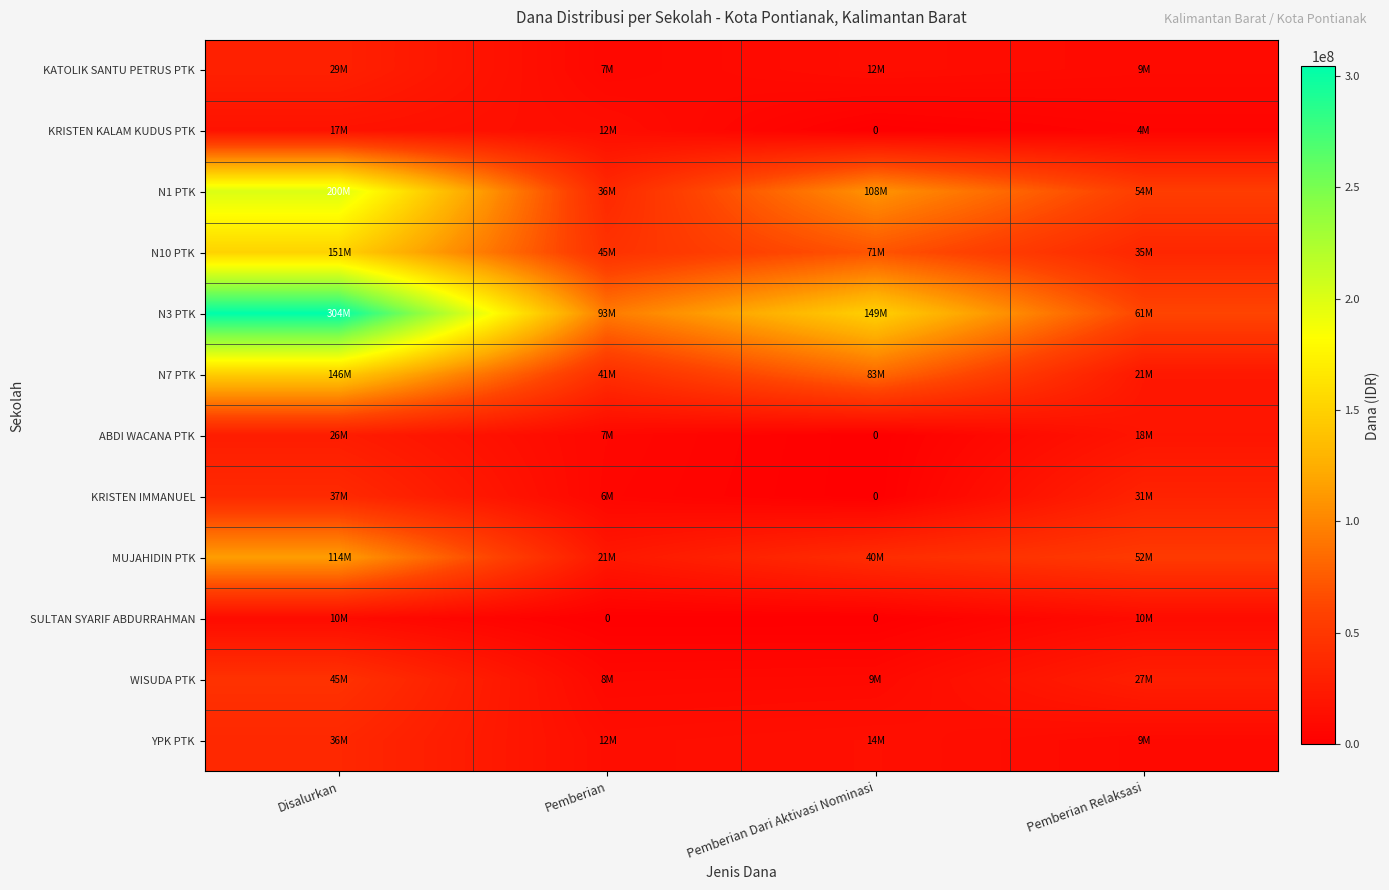

Is the value of SULTAN SYARIF ABDURRAHMAN at Pemberian greater than the value of KRISTEN KALAM KUDUS PTK at Pemberian?

No